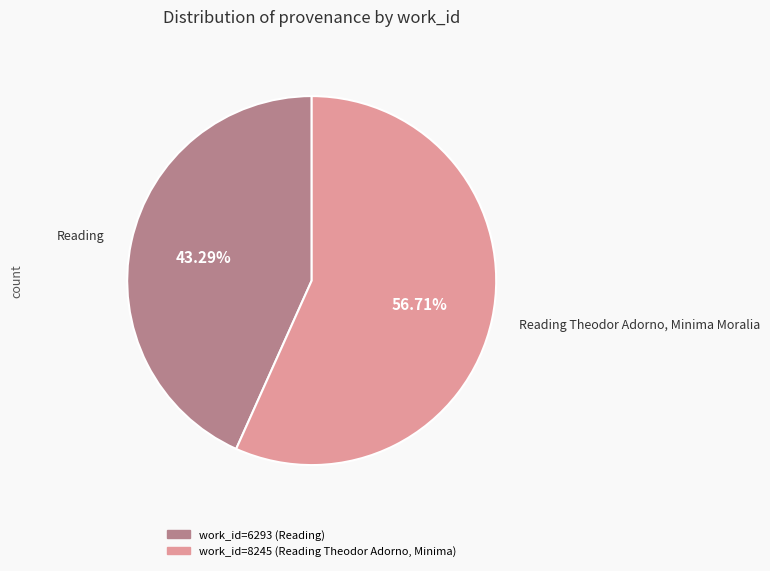

Does any single category account for the majority?

Yes